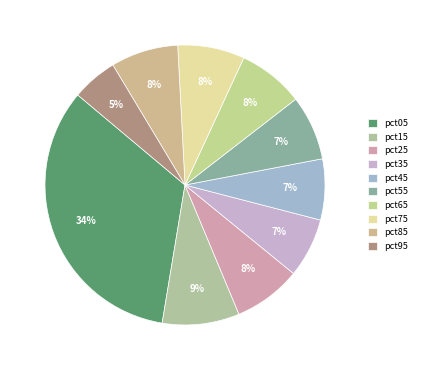

Which slice is the smallest?

pct95